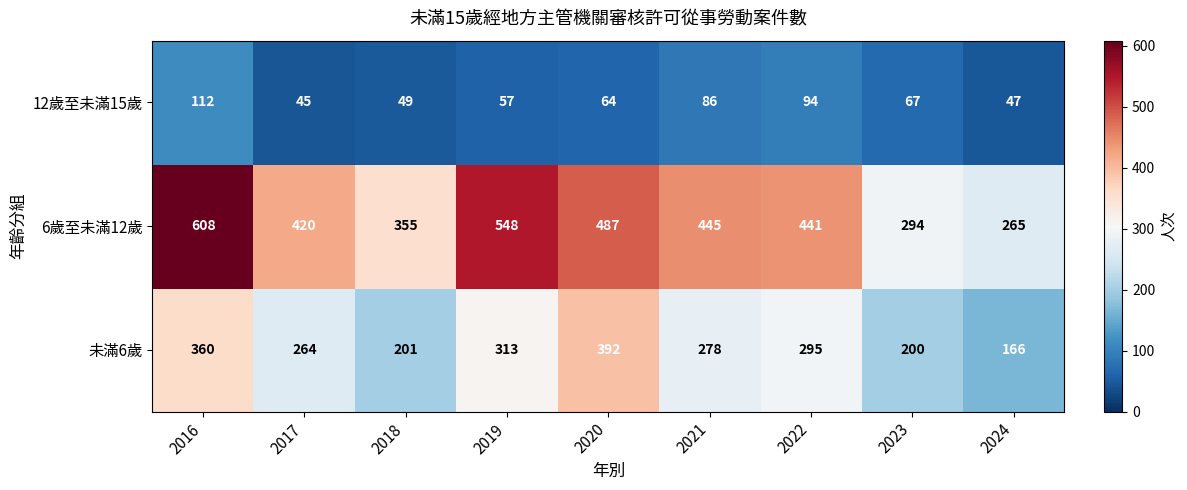

What is the total value across all series at 2020?

943